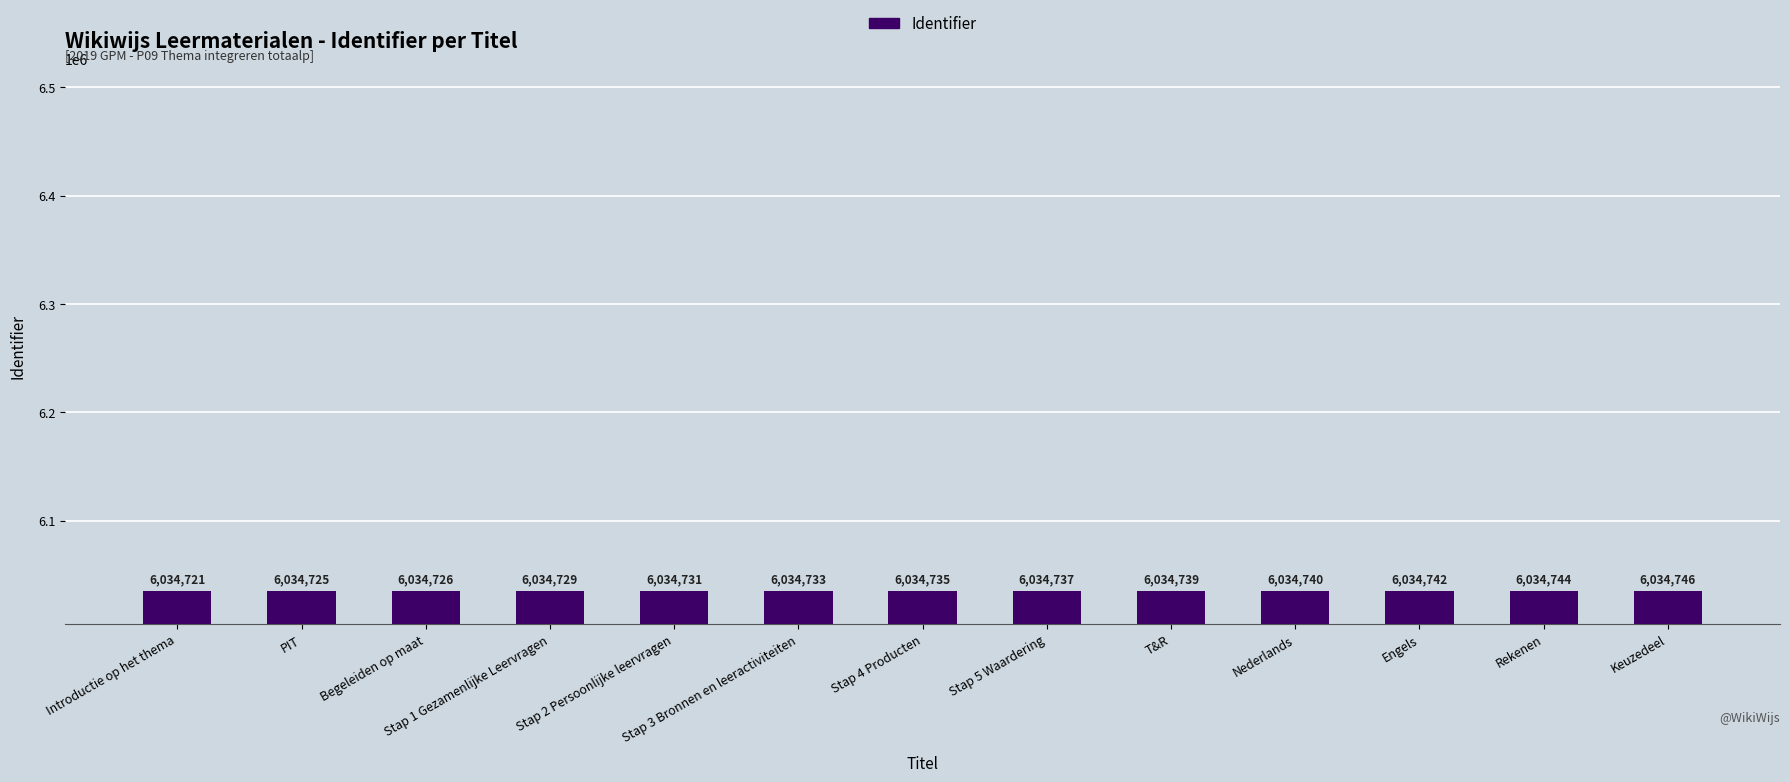

Which label corresponds to the smallest value in the chart?

Introductie op het thema